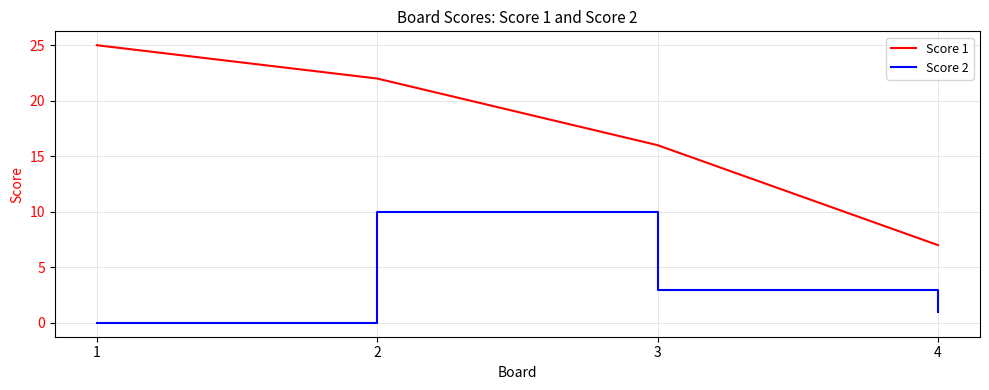

True or false: Score 2 and Score 1 intersect in this chart.

False